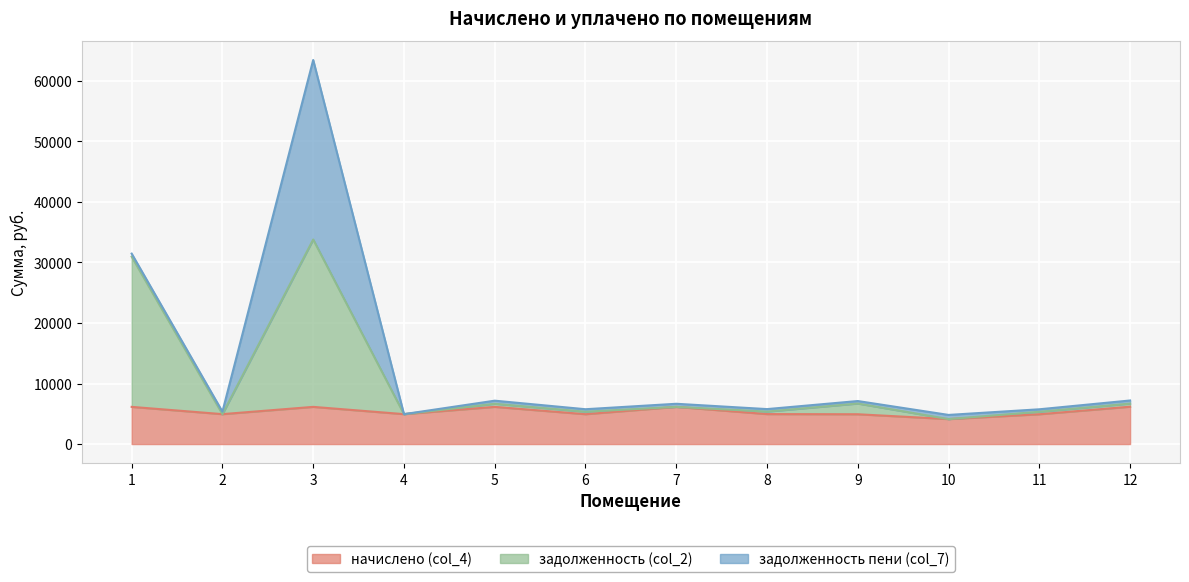

True or false: начислено (col_4) and задолженность (col_2) cross at least once.

False